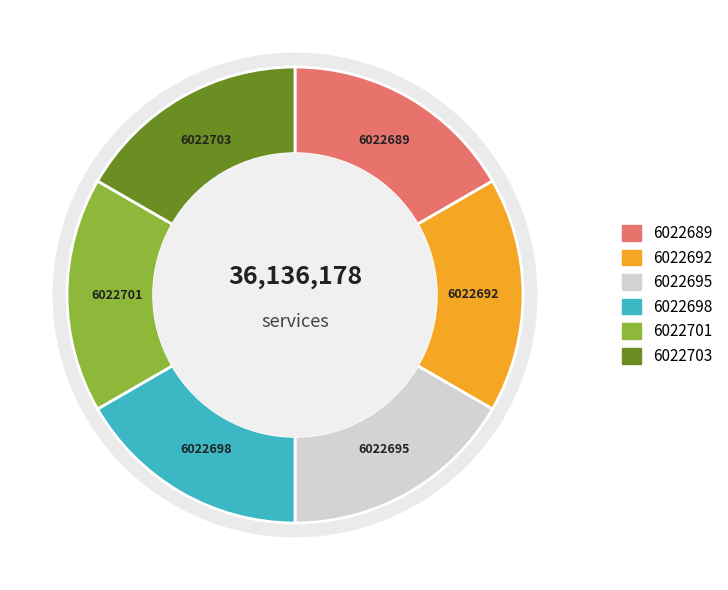

True or false: Werkwijze opdracht Wat vind jij? accounts for 5% of the total.

False